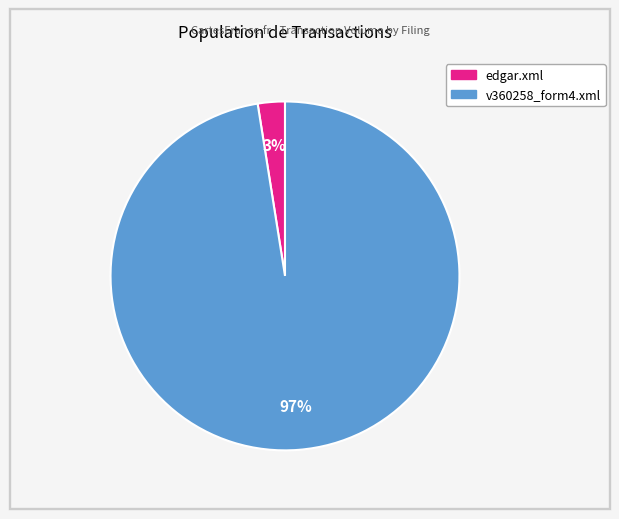

Combined, do v360258_form4.xml and edgar.xml account for over 50%?

Yes